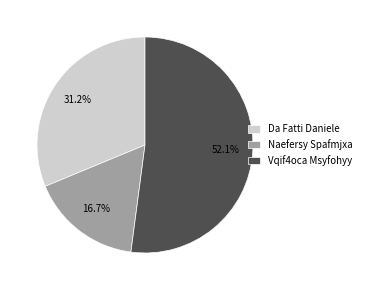

The Da Fatti Daniele slice represents 31% of the pie. True or false?

True